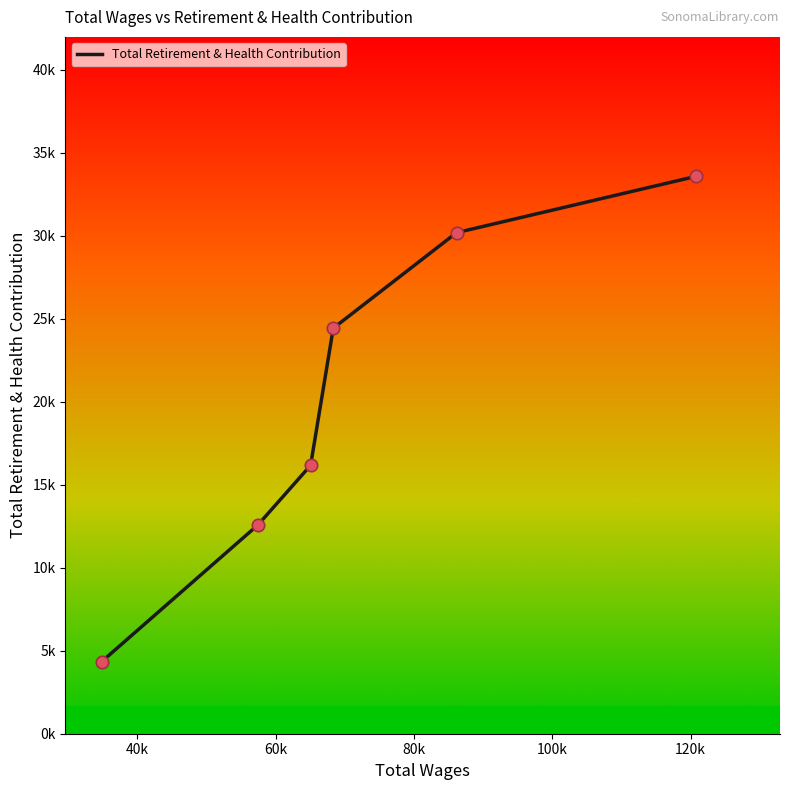

Does the chart have visible grid lines?

No